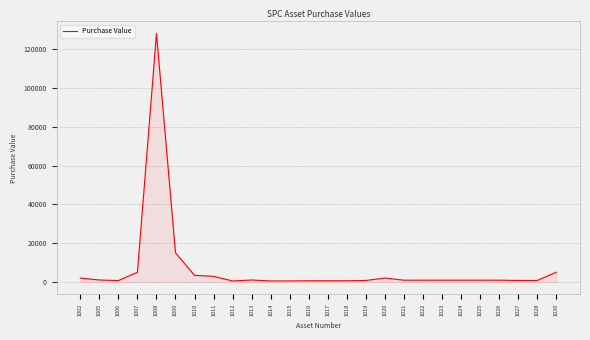

What is the average value?

6806